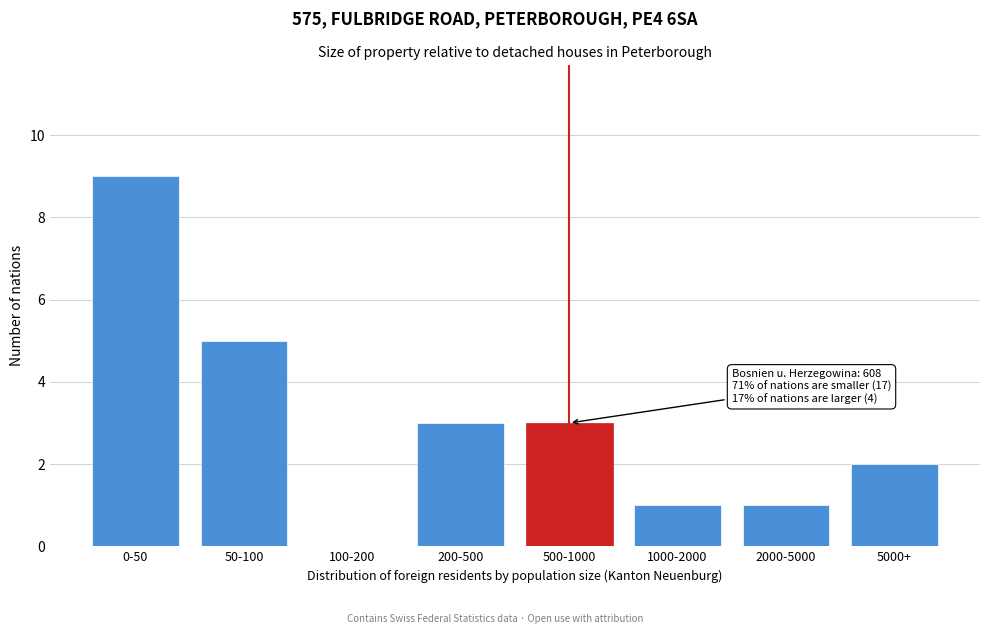

Reading left to right, transcribe all the data shown in this chart.

0-50=9	50-100=5	100-200=0	200-500=3	500-1000=3	1000-2000=1	2000-5000=1	5000+=2